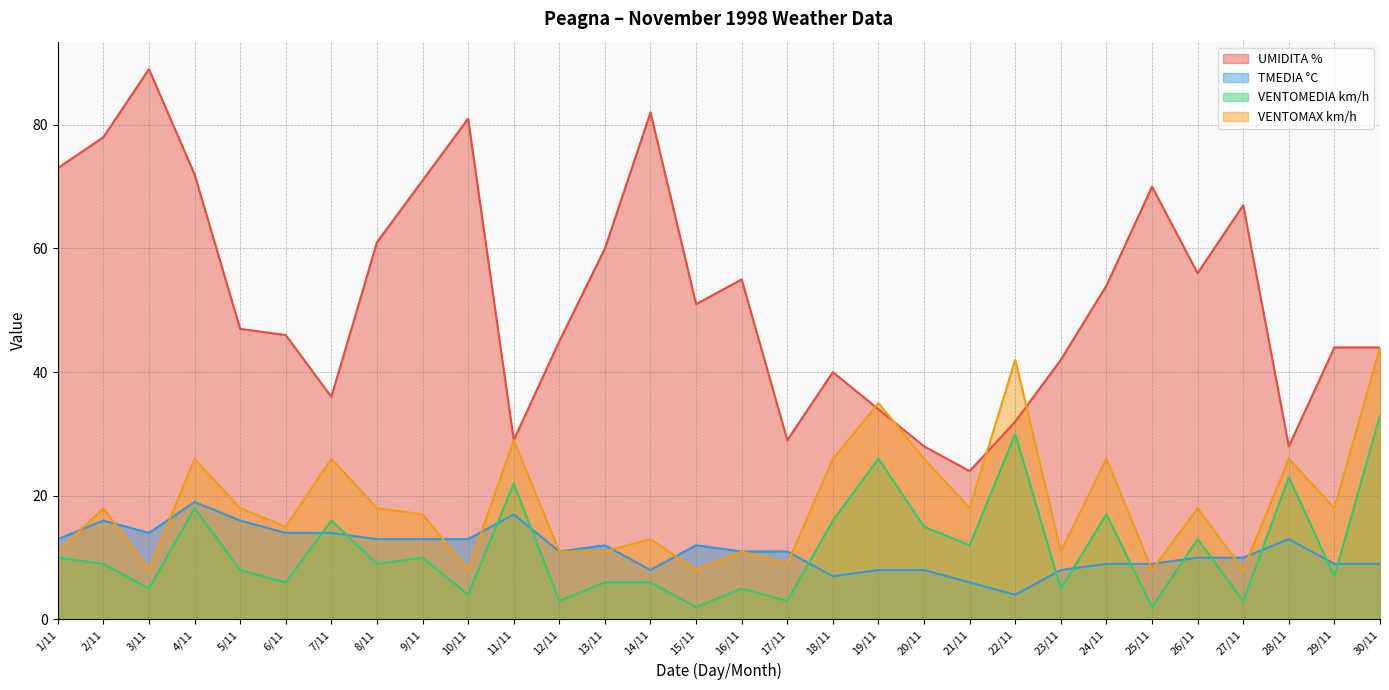

What is the total value across all series at 26/11?

97